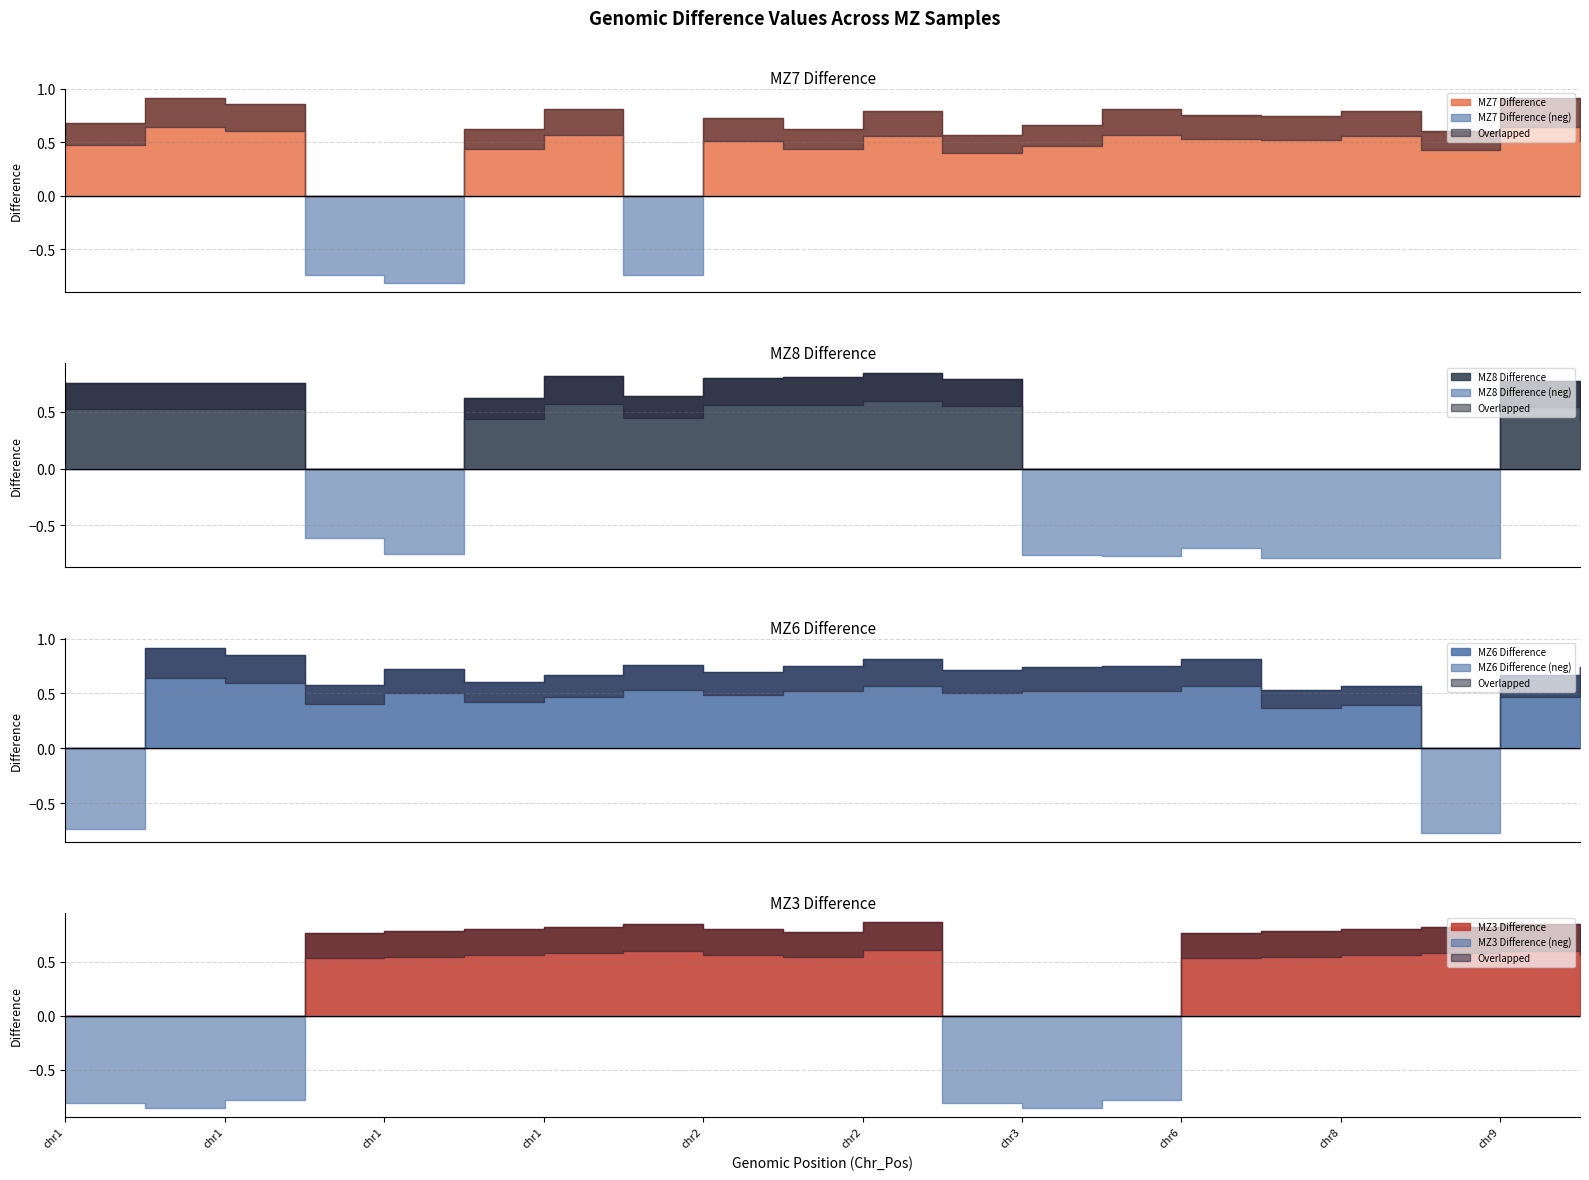

How many data points in MZ6 Difference are above 0?

18